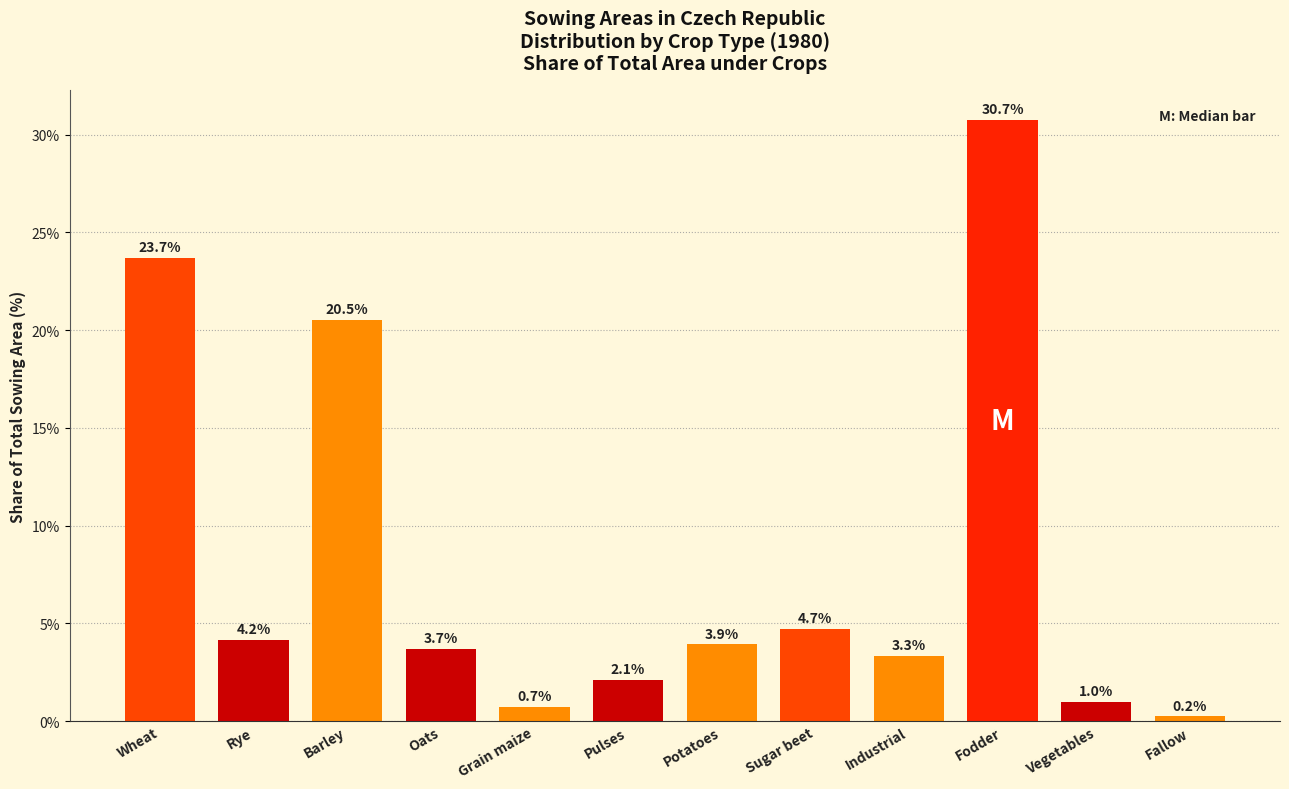

Reading left to right, what are all the values shown in this chart?

23.7	4.2	20.5	3.7	0.7	2.1	3.9	4.7	3.3	30.7	1.0	0.2